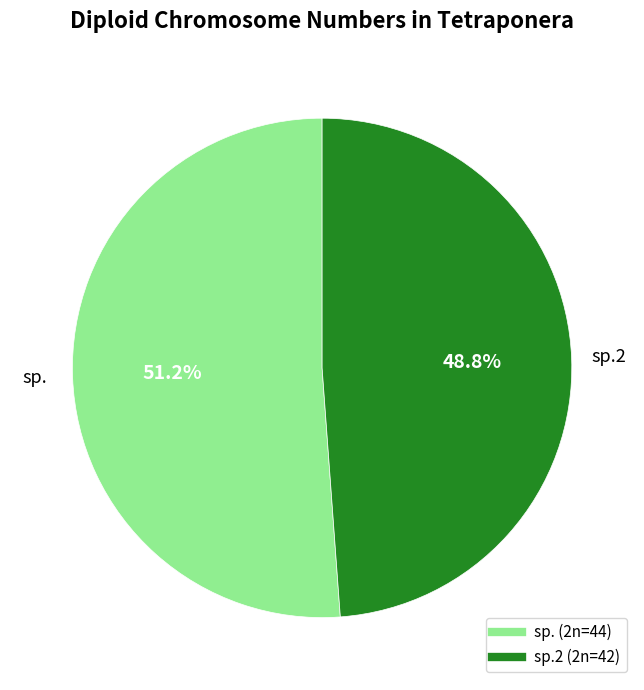

Does any single category account for the majority?

Yes